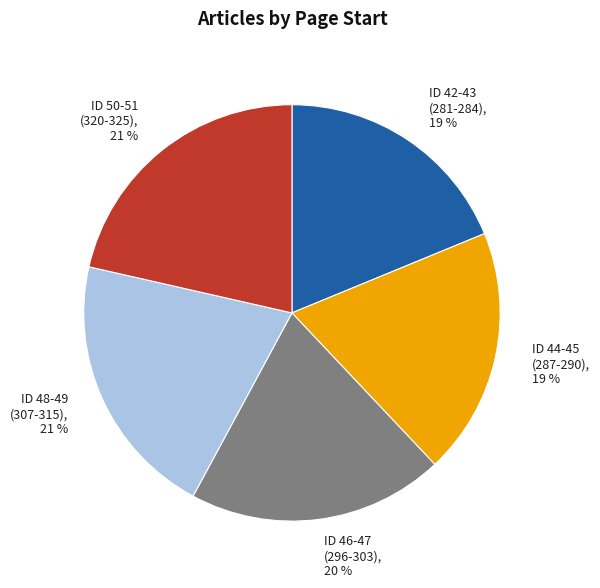

To the nearest percent, what is the average slice percentage?

20%